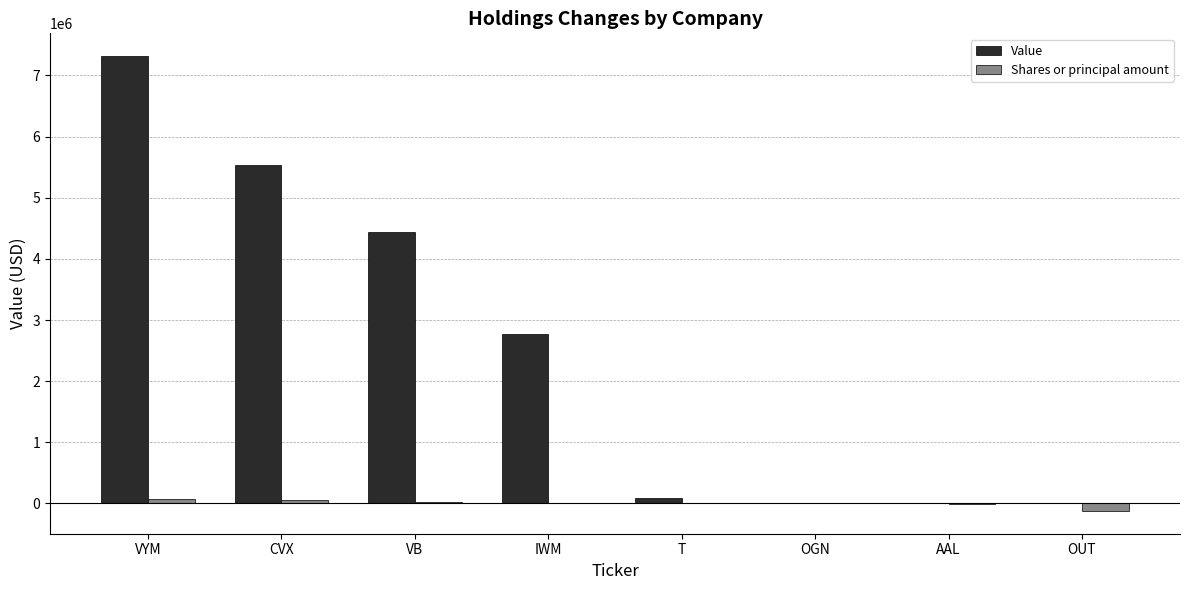

The value of Value at CVX is 8486994. True or false?

False